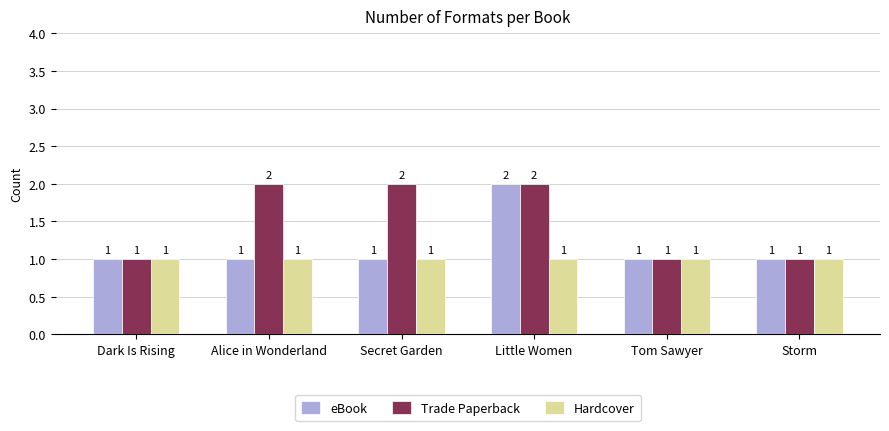

What are all the series names shown in the legend?

eBook, Trade Paperback, Hardcover